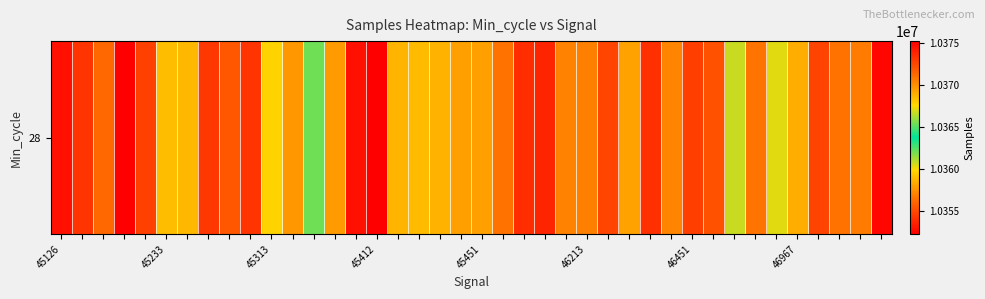

How many data points are above 10368577?

19